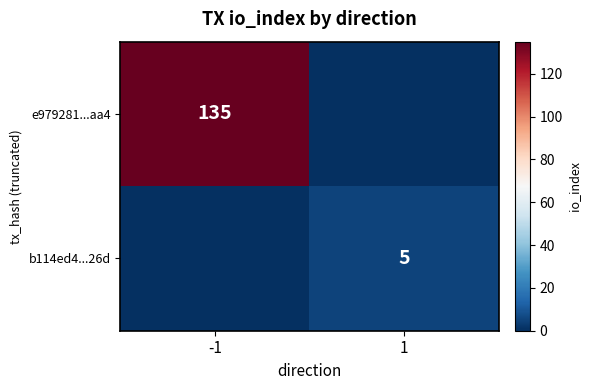

The value of b114ed4...26d at 1 is 8. True or false?

False